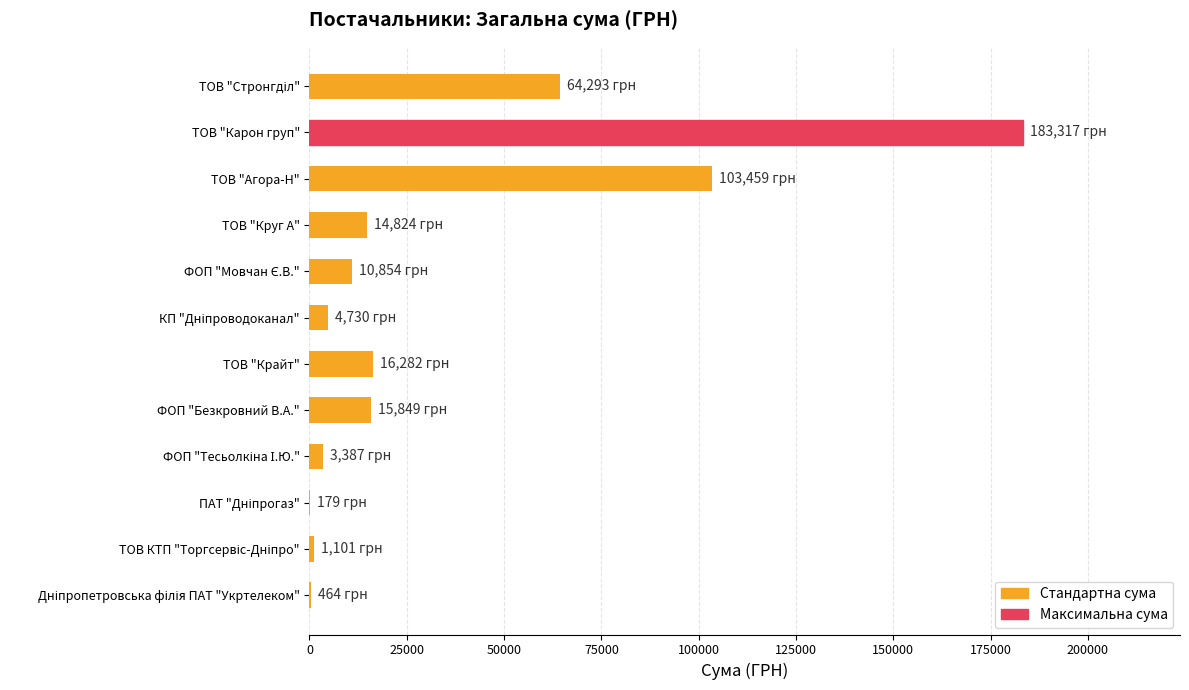

At which category does the chart reach its peak across all series?

ТОВ "Карон груп"